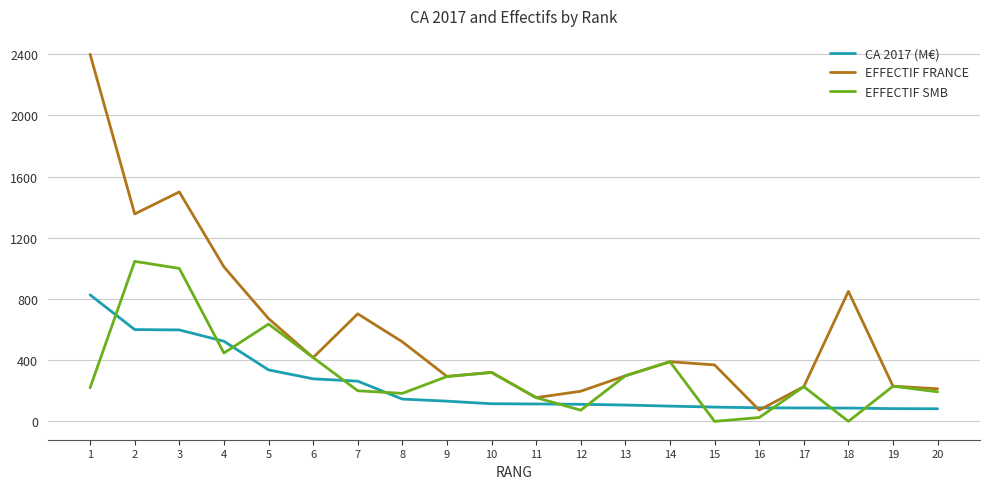

Is it true that EFFECTIF SMB equals 386.7 at 1?

False